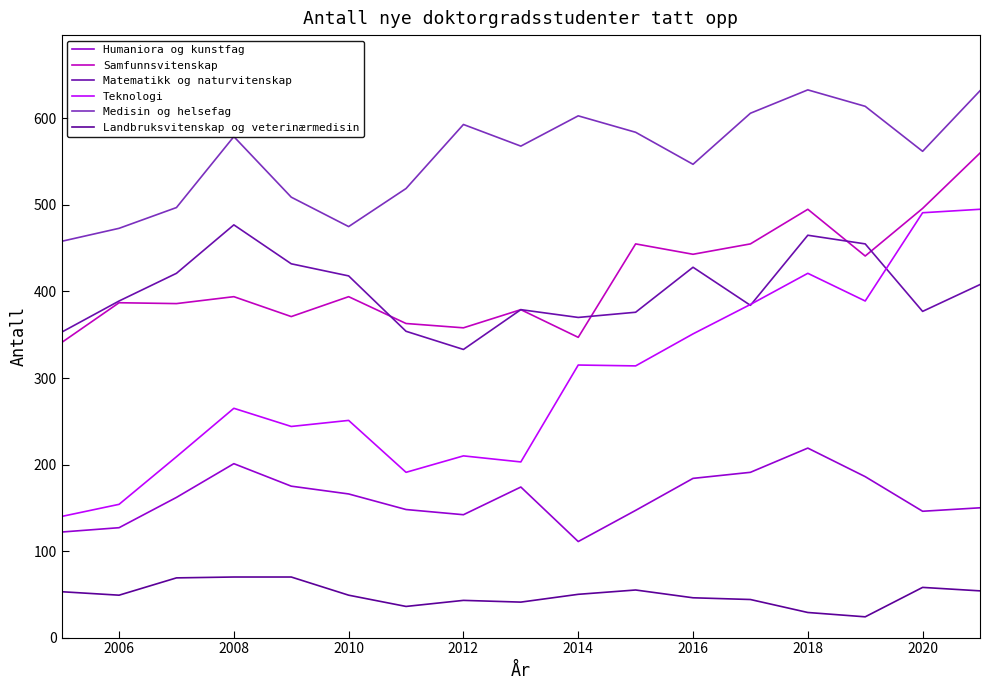

In Humaniora og kunstfag, how many points are lower than both neighbors (excluding endpoints)?

3